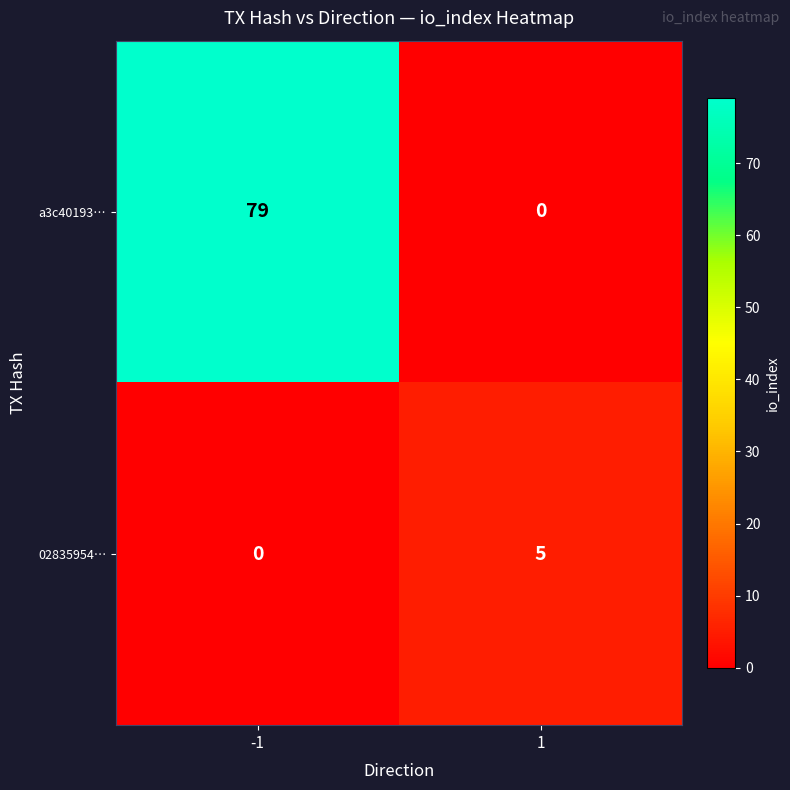

Which series has the widest spread of values?

a3c40193…